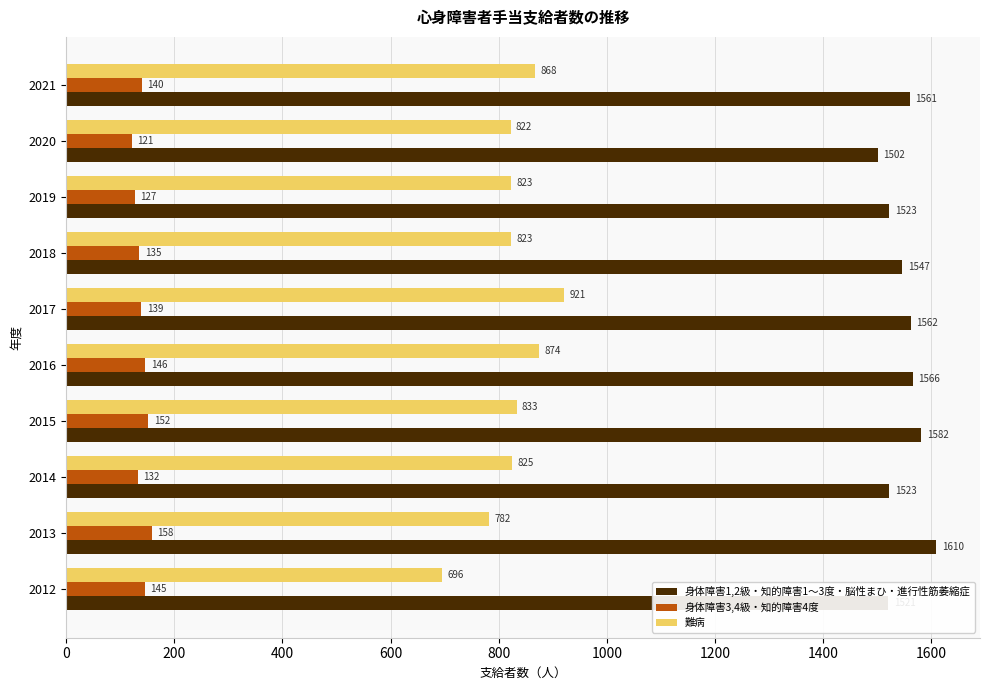

Count the number of data series in this chart.

3